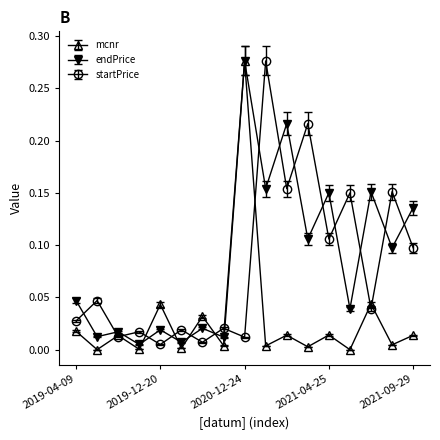

How many lines are shown in the chart?

3